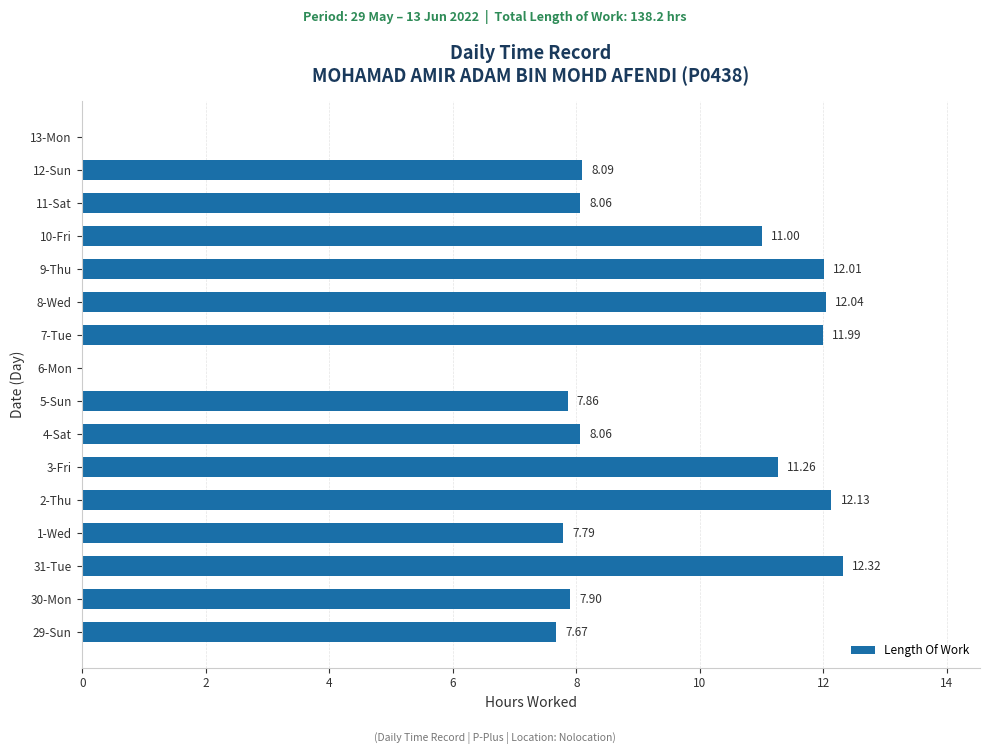

At which category does the chart reach its peak across all series?

31-Tue